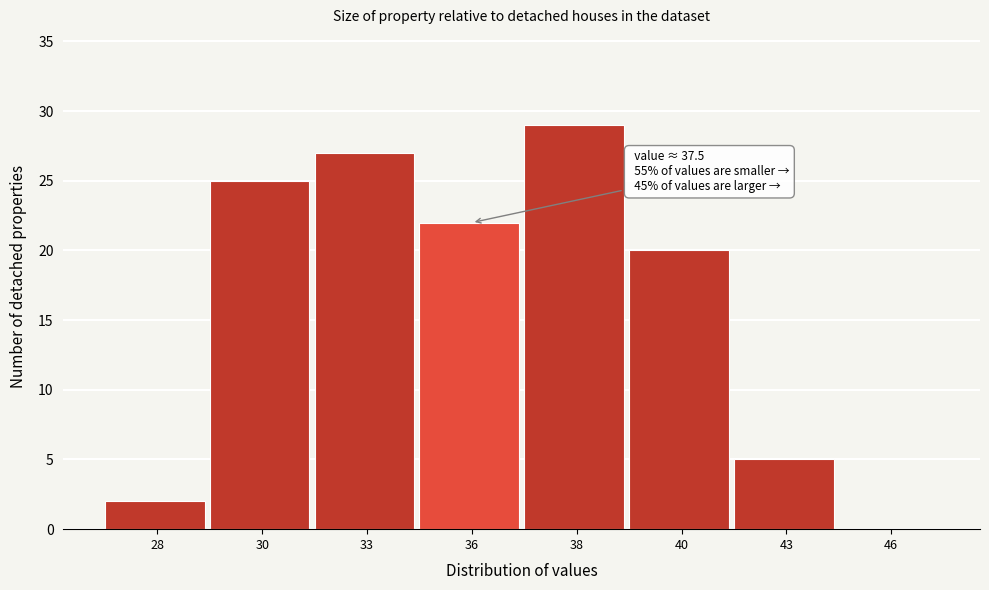

Reading left to right, transcribe all the data shown in this chart.

28=2	30=25	33=27	36=22	38=29	40=20	43=5	46=0